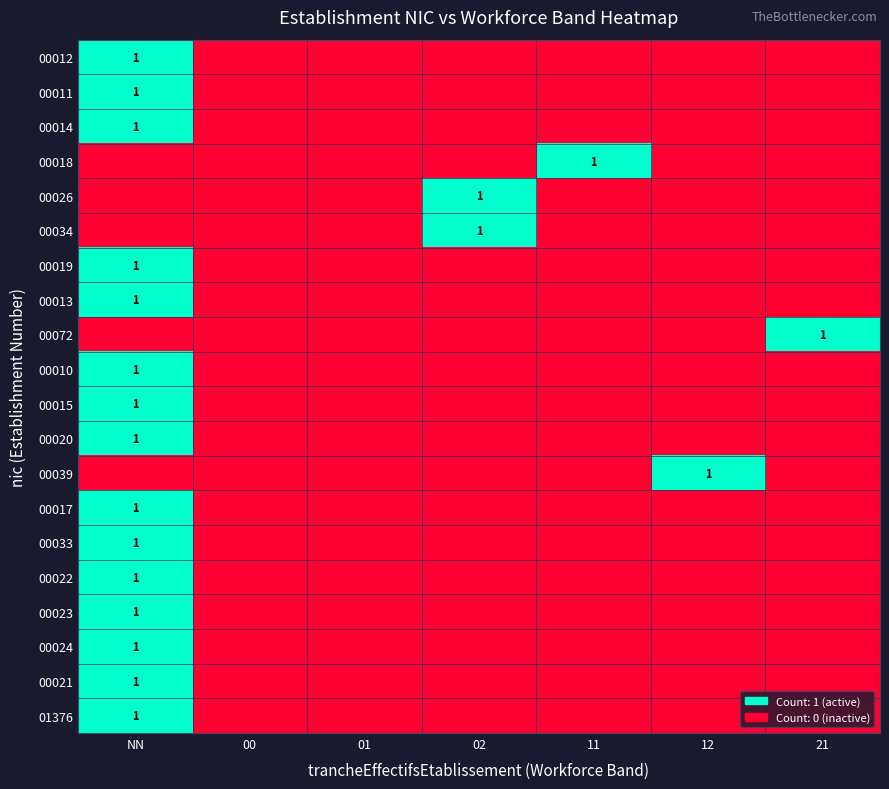

The value of 00012 at NN is 1. True or false?

True